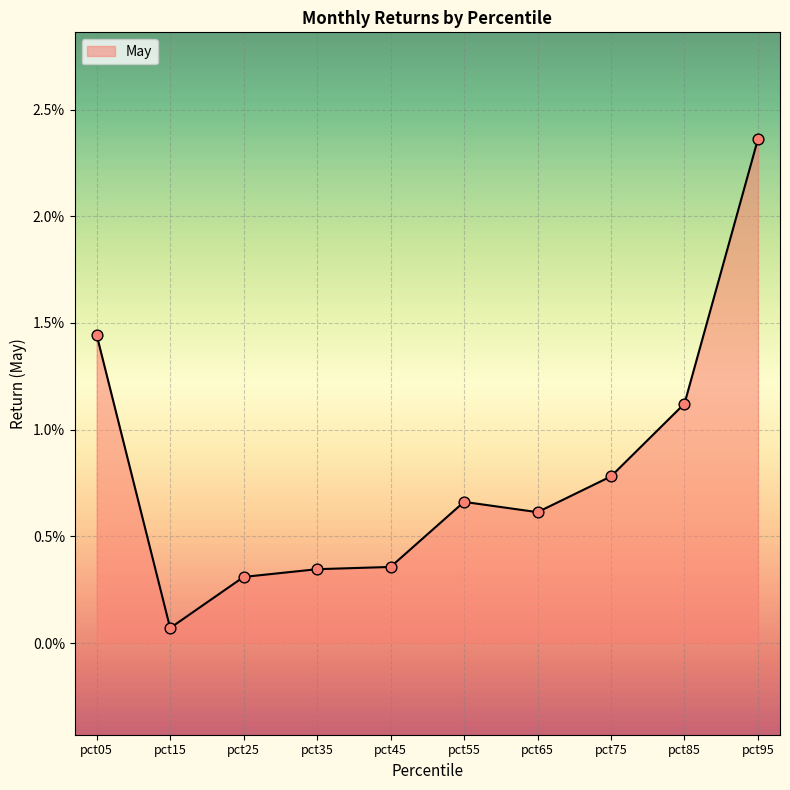

Which has a higher value, pct95 or pct45?

pct95